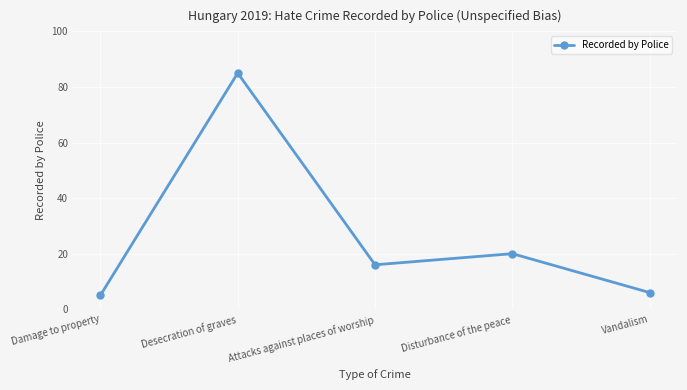

What is the difference between the maximum and minimum values?

80